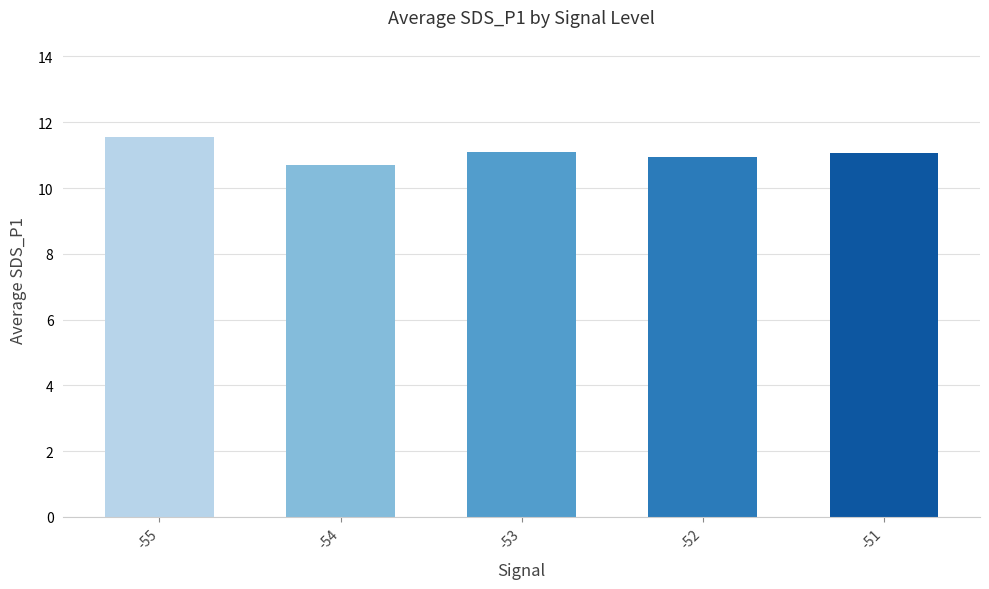

Which category has the highest value across all series?

-55